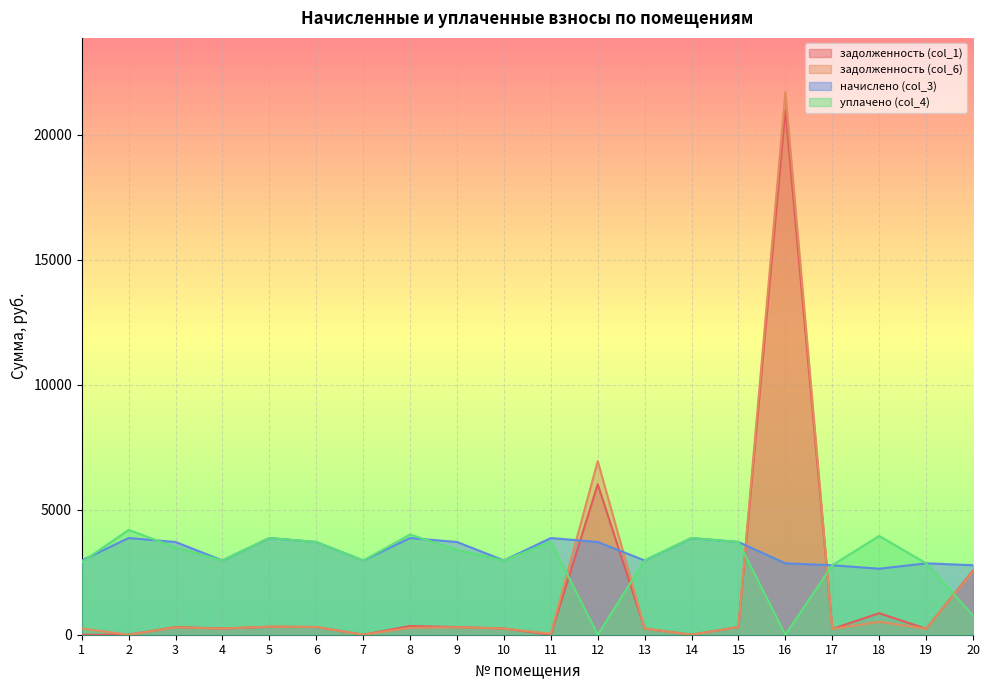

Is the value of задолженность (col_1) at 20 greater than the value of начислено (col_3) at 20?

No